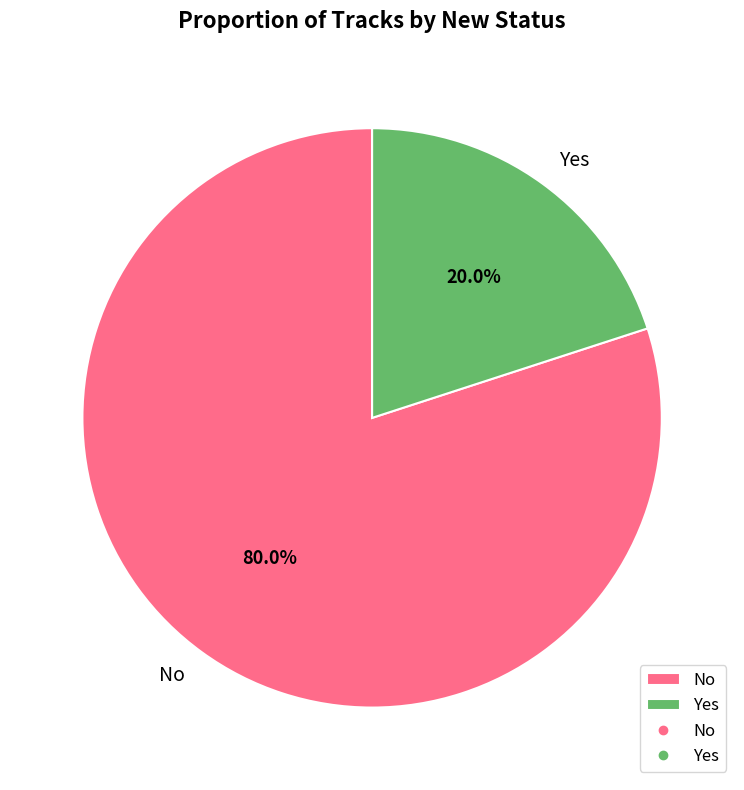

What is the majority slice?

No